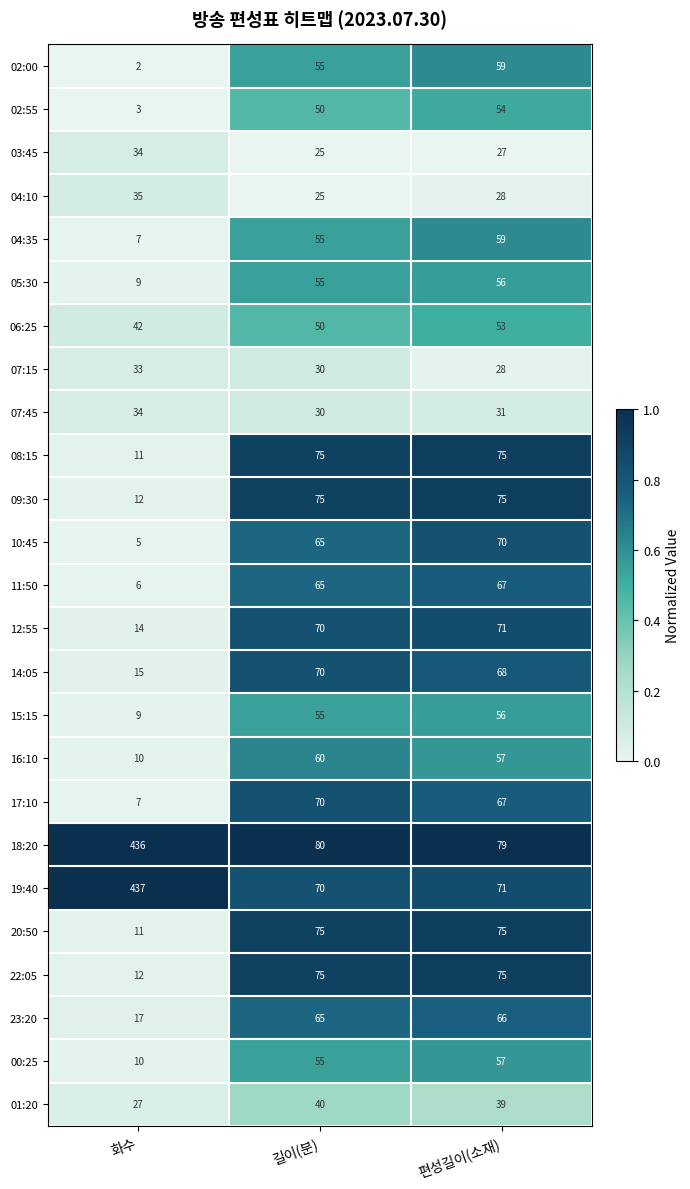

The 02:55 series shows 3 at 화수. True or false?

True